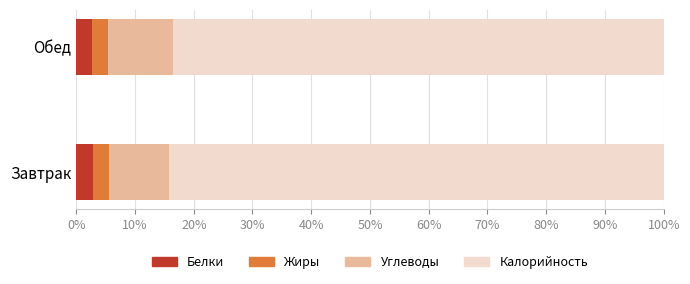

What value does the Белки series have at Обед?

2.8